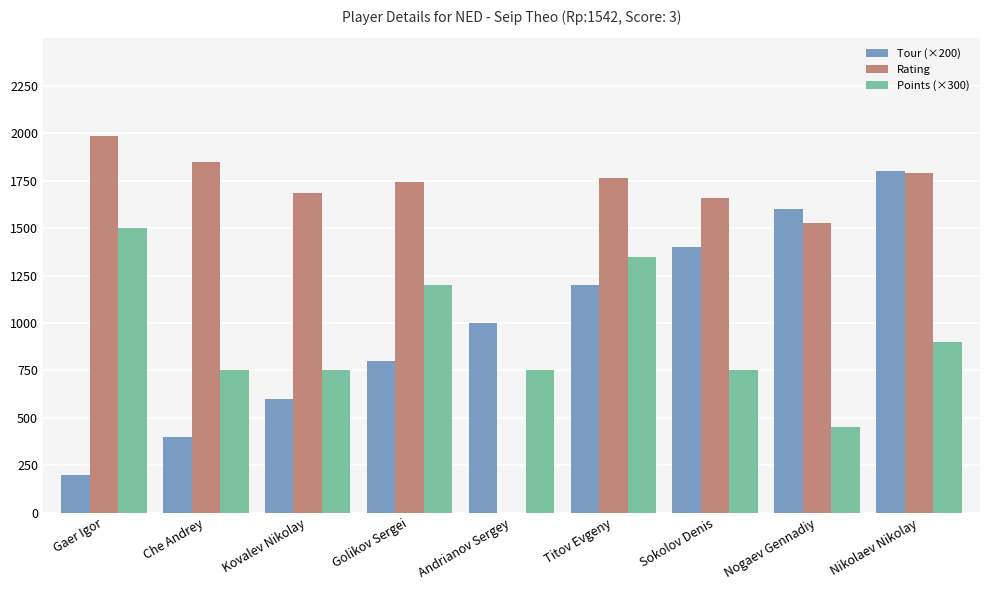

What is the total value across all series at Andrianov Sergey?

1750